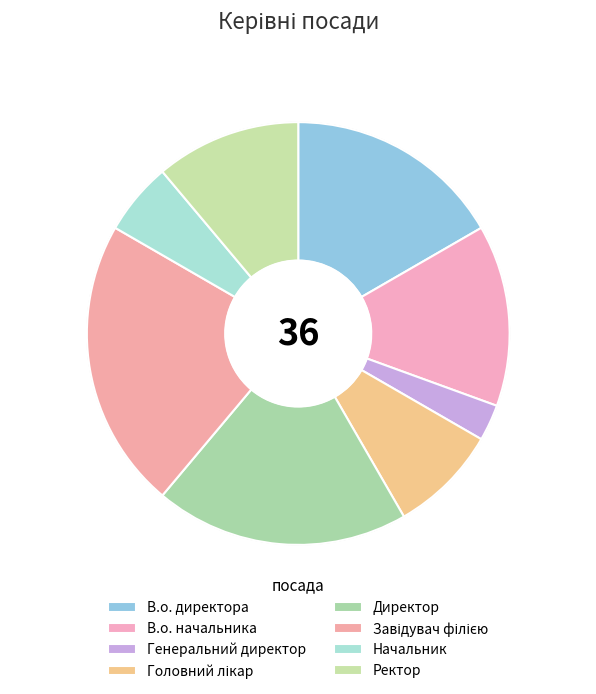

Count the number of slices in the pie.

8